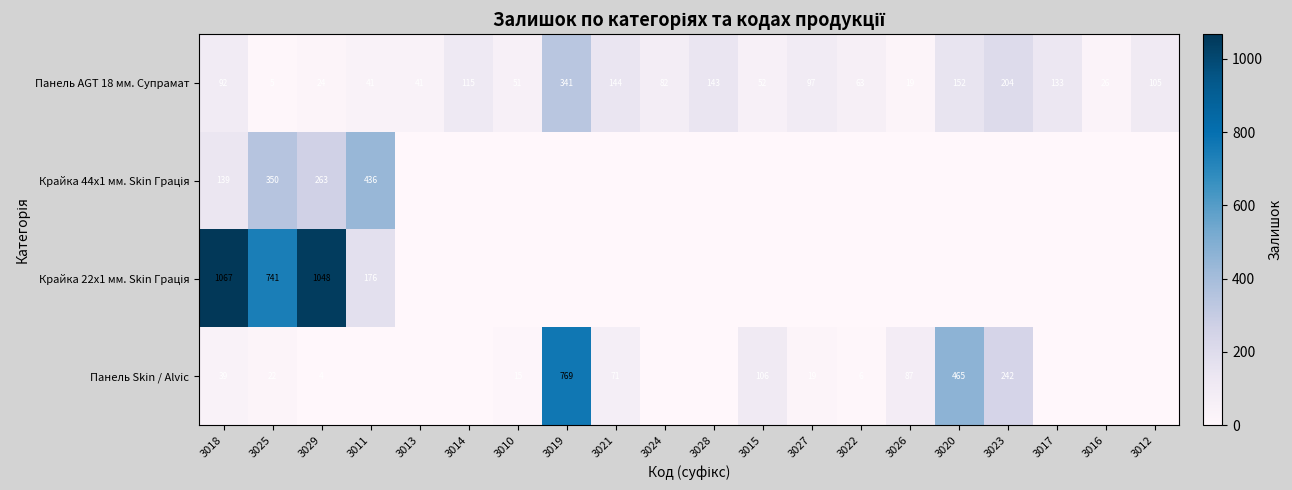

What is the sum of the Панель AGT 18 мм. Супрамат values at 3026 and 3023?

223